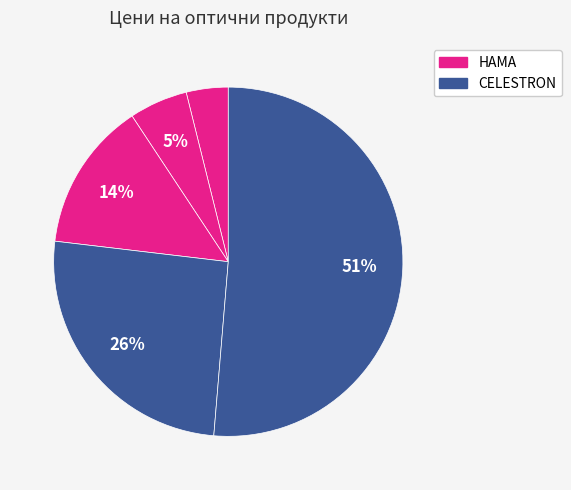

How many segments does this pie chart have?

5